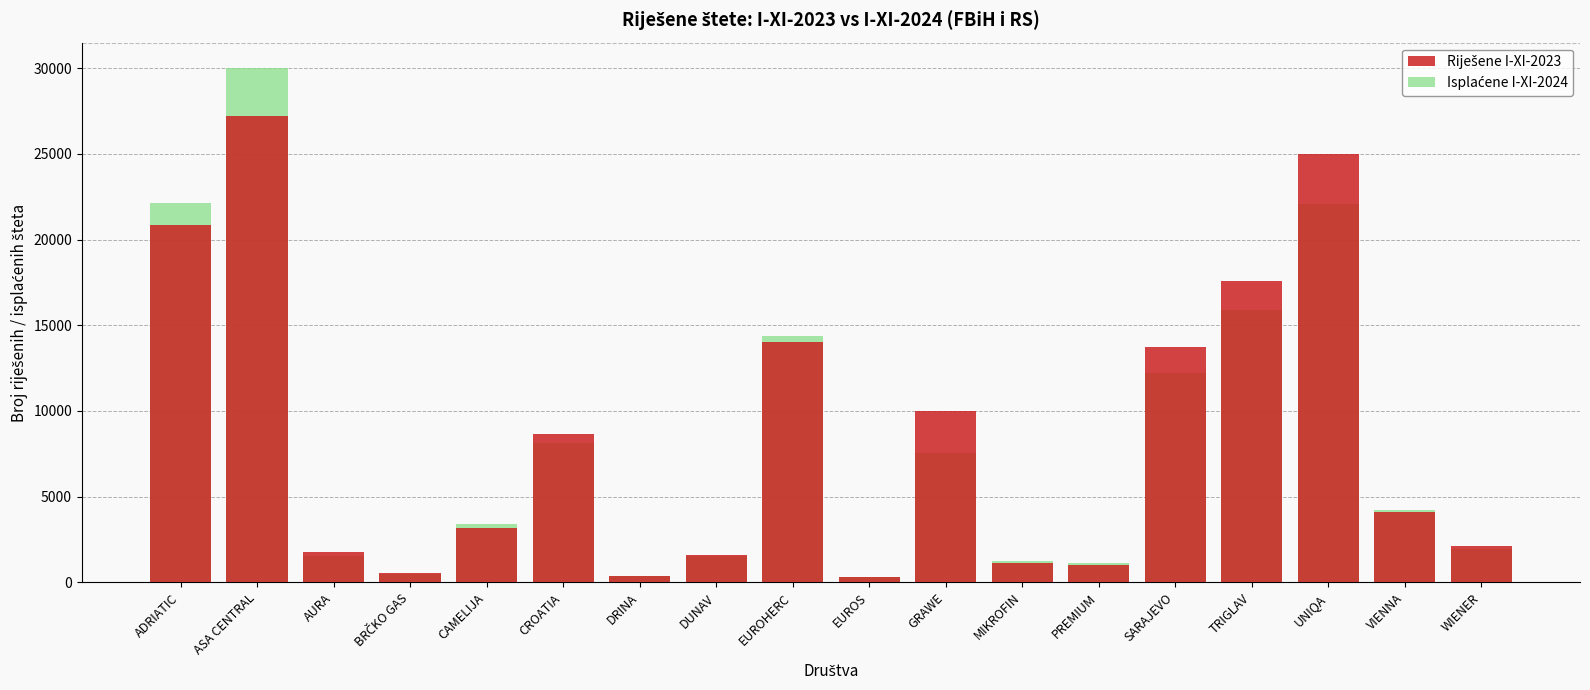

What is the value of the Riješene I-XI-2023 bar at the 9th from the left?

14021